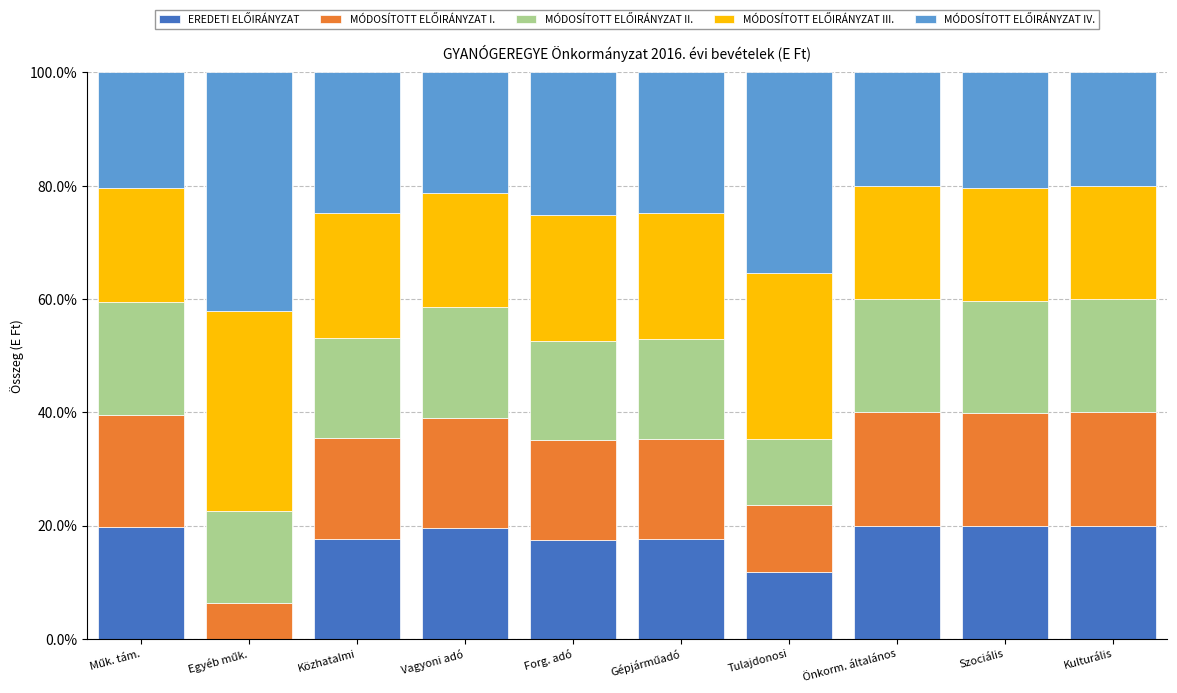

What is the total value across all series at Szociális?

100.0